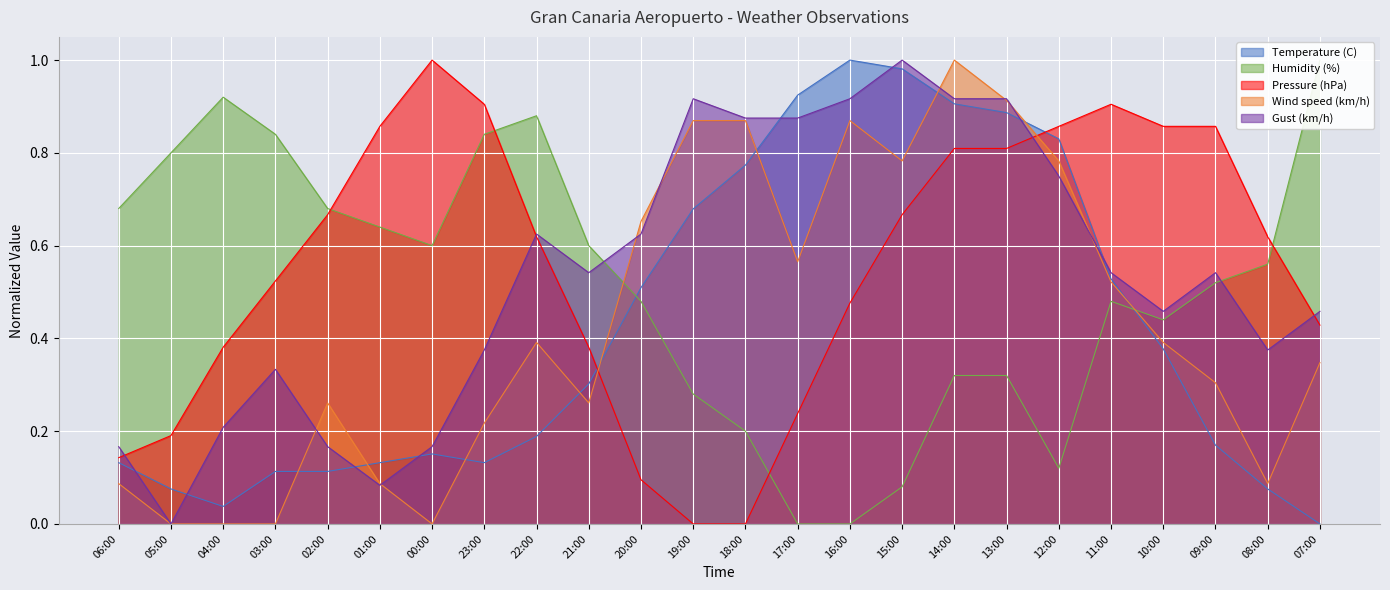

What is the label of the 21st point from the left?

10:00